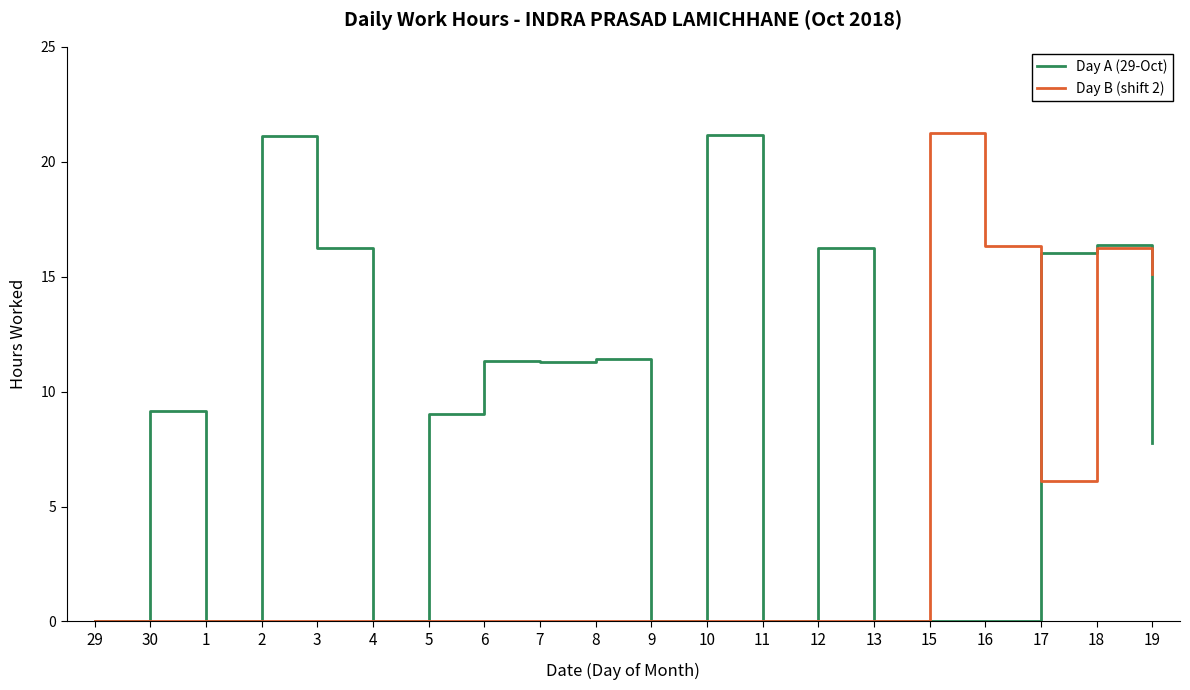

What is the difference between the highest and lowest values at 7?

11.3